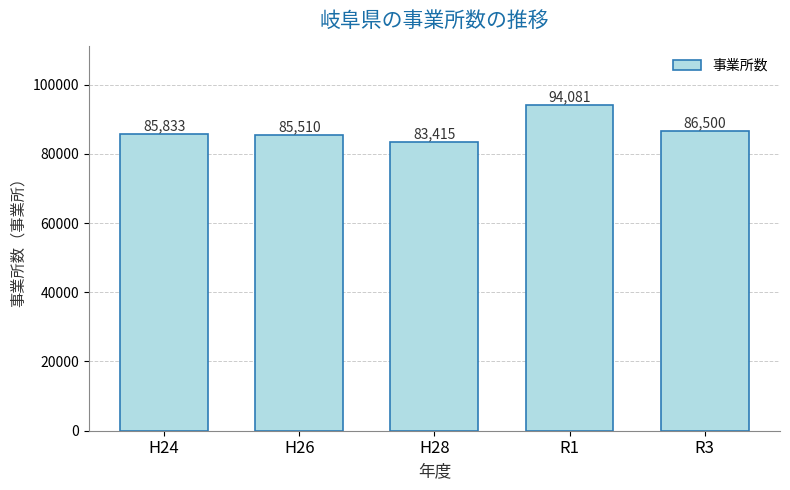

Reading right to left, transcribe all the data shown in this chart.

R3=86500	R1=94081	H28=83415	H26=85510	H24=85833